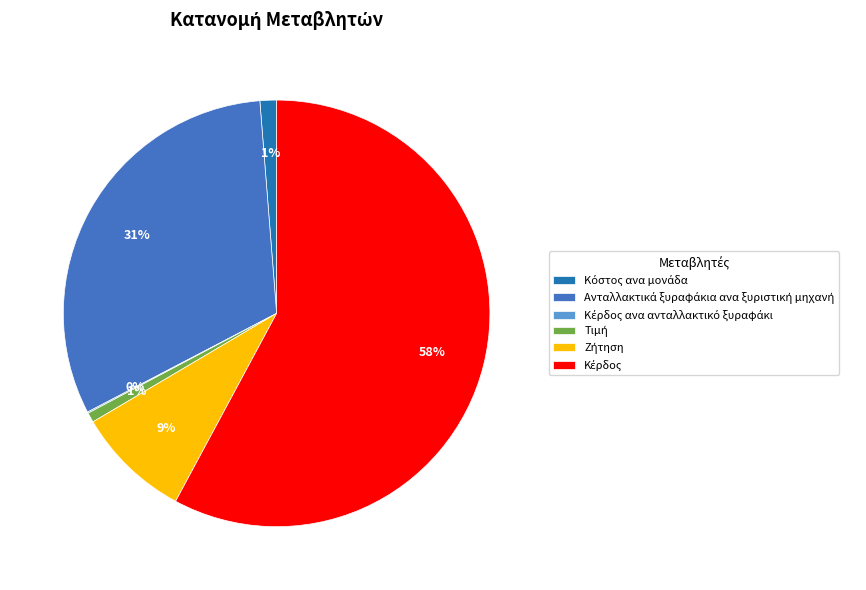

To the nearest percent, what is the difference between the largest and smallest slice percentages?

58%